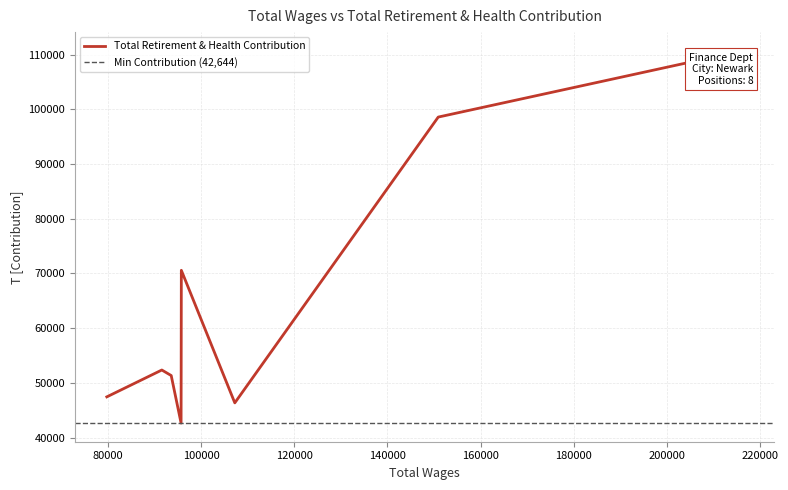

How many interior local peaks (higher than both neighbors) does the data have?

2